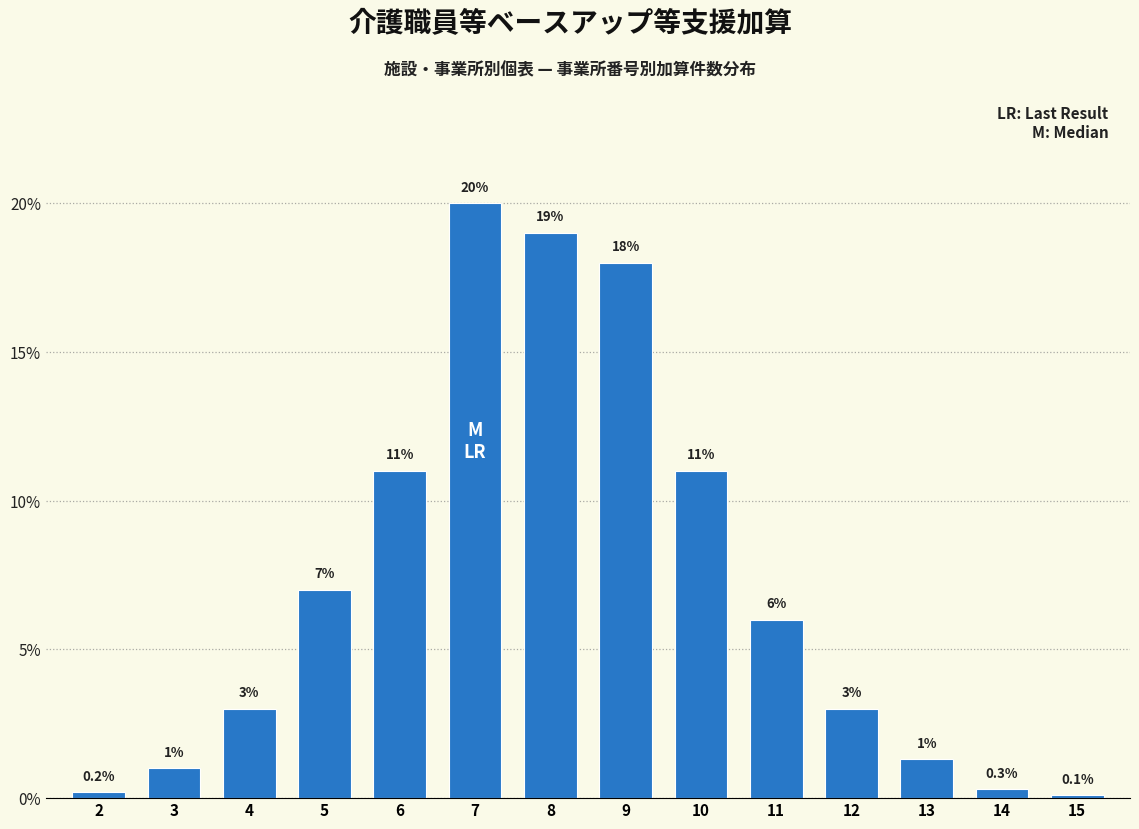

Reading left to right, what are all the values shown in this chart?

2=0.2	3=1.0	4=3.0	5=7.0	6=11.0	7=20.0	8=19.0	9=18.0	10=11.0	11=6.0	12=3.0	13=1.3	14=0.3	15=0.1